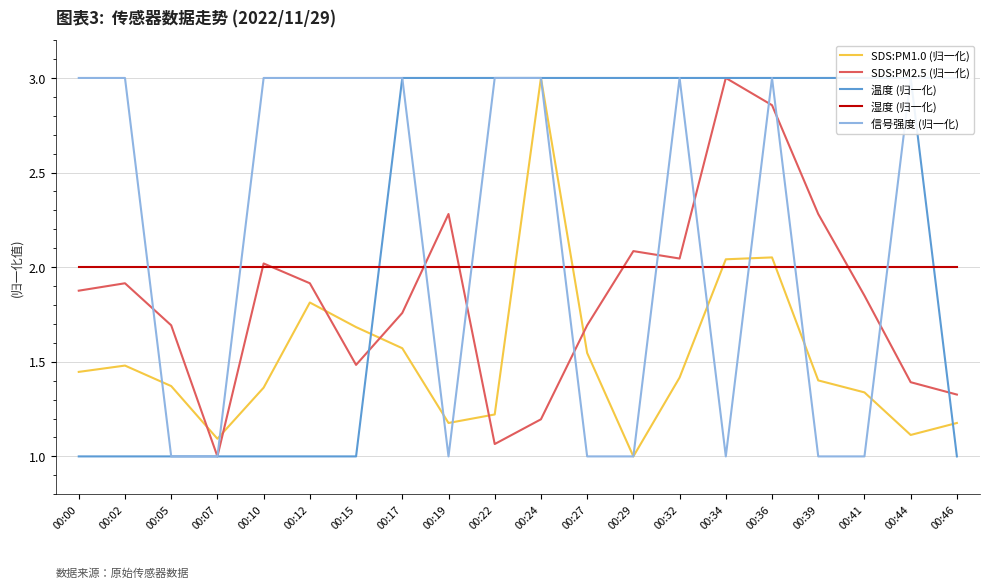

Rank the series by their maximum value, from highest to lowest.

SDS:PM1.0 (归一化), SDS:PM2.5 (归一化), 温度 (归一化), 信号强度 (归一化), 湿度 (归一化)